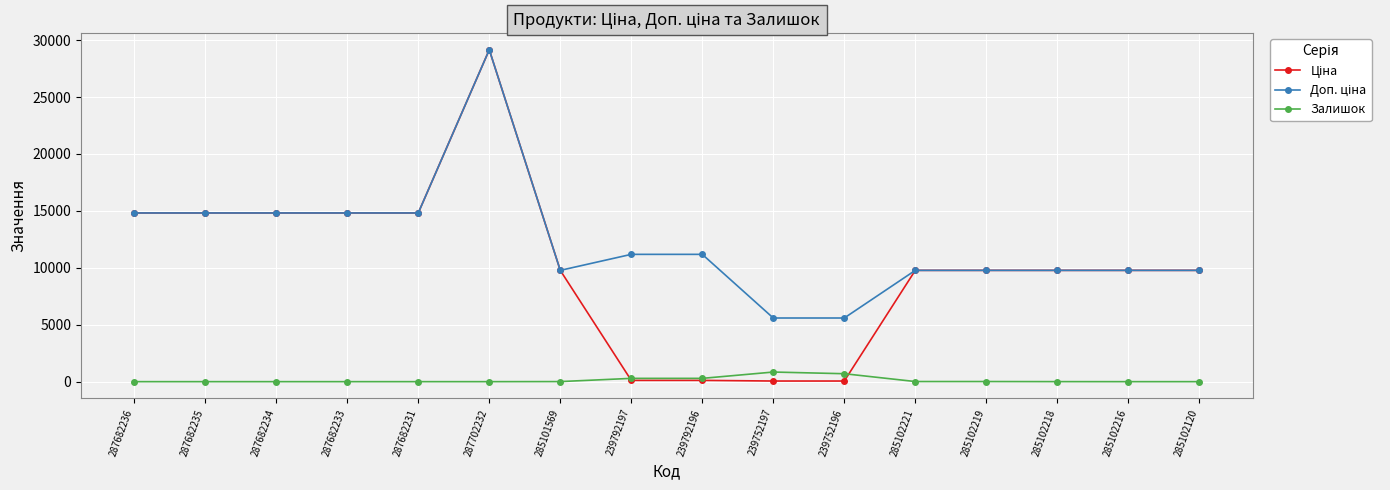

The value of Залишок at 287682233 is 0.0. True or false?

True